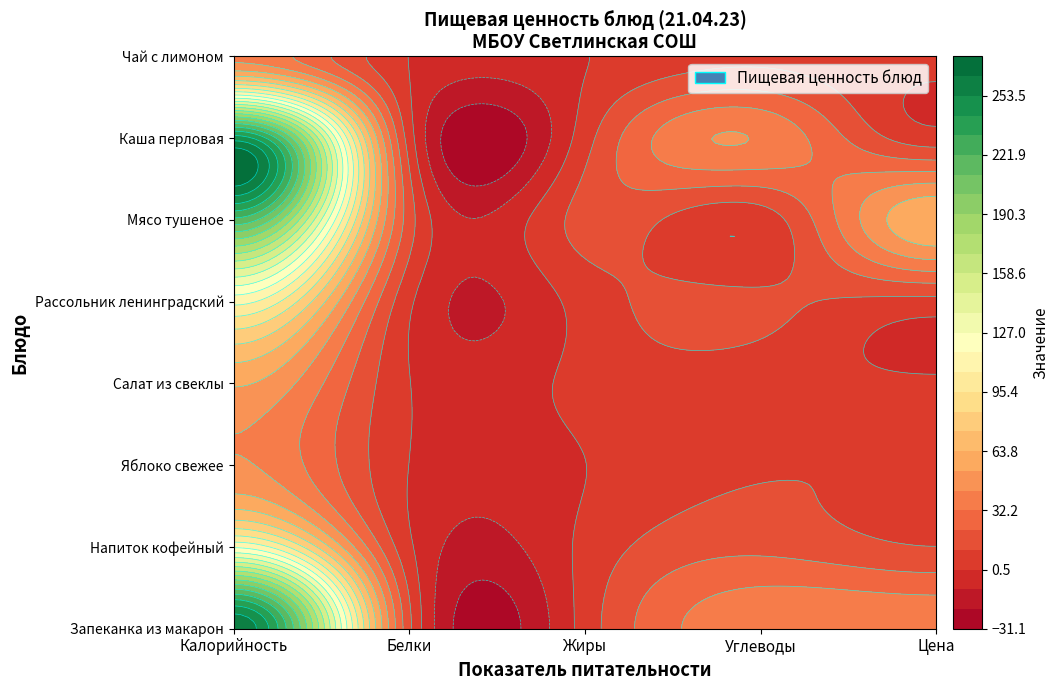

Is it true that Салат из свеклы отварной equals 82.4 at Углеводы?

False